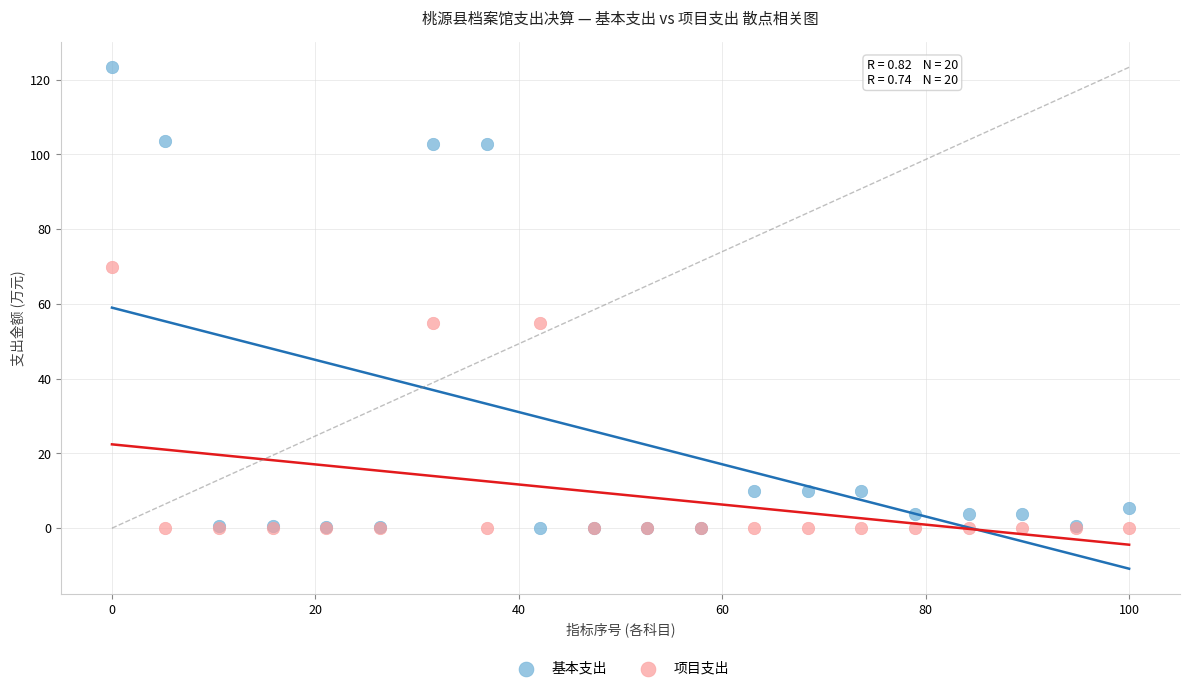

What are all the series names shown in the legend?

基本支出, 项目支出